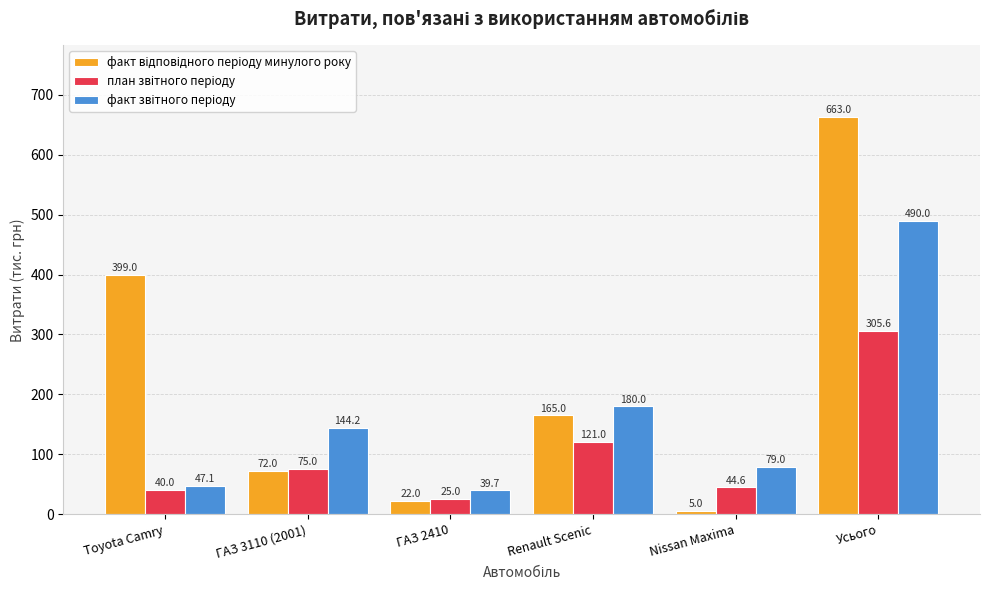

At how many categories does at least one series exceed 135?

4